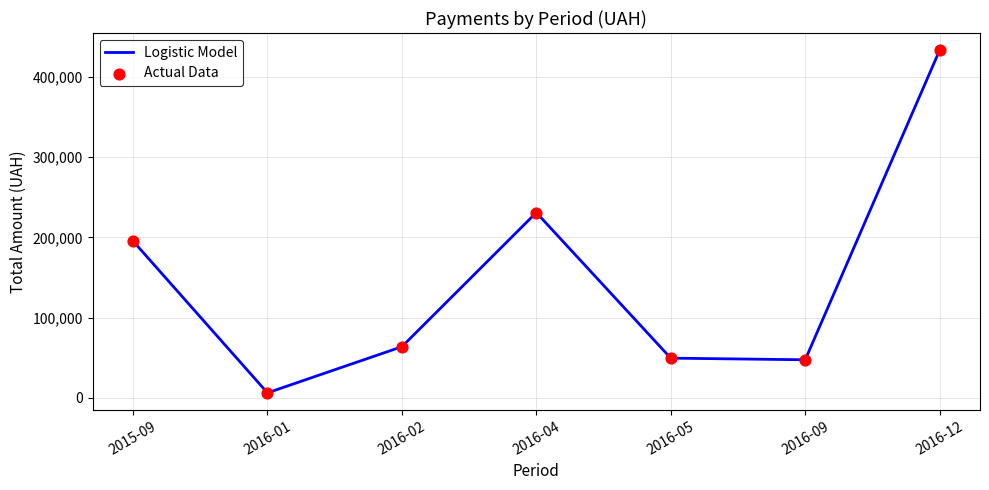

Which has a higher value, 2016-02 or 2016-05?

2016-02